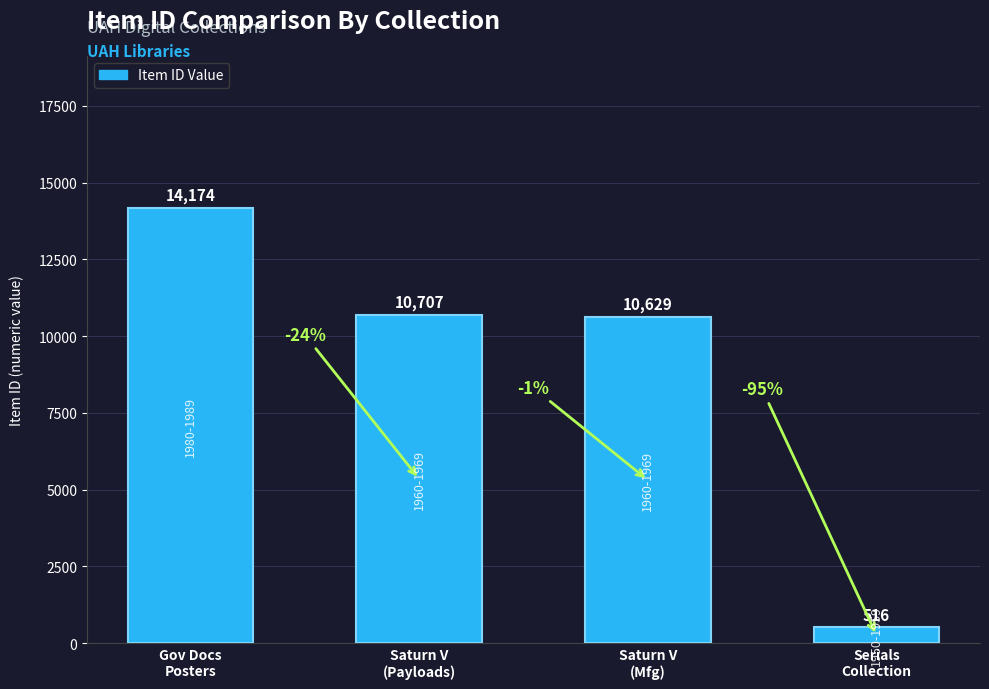

Between Saturn V
(Mfg) and Saturn V
(Payloads), which is larger?

Saturn V
(Payloads)